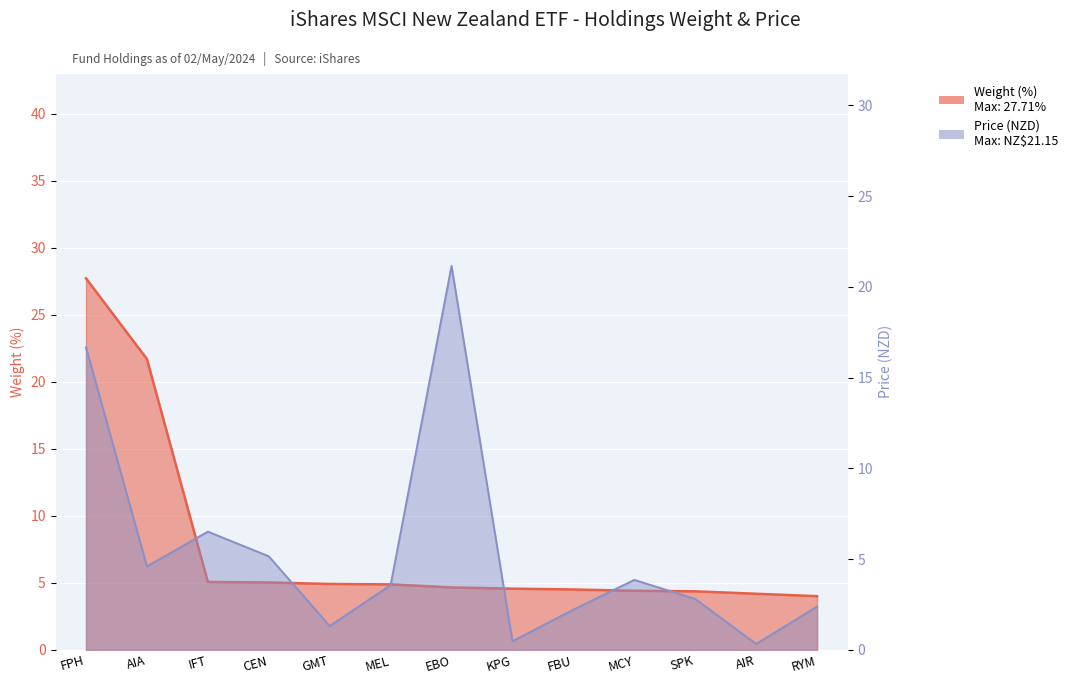

Between CEN and MCY, which series saw the biggest shift?

Price (NZD)